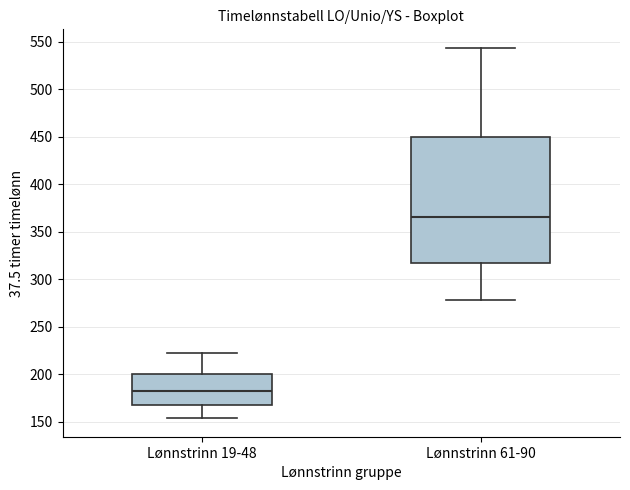

Reading left to right, read every box against the y-axis: the position of its median line, the range the box covers, and the ends of its whiskers. The values are not printed on the chart, so give them approximately, as read against the axis.

Lønnstrinn 19-48: median 185, box 170 to 200, whiskers 155 to 225
Lønnstrinn 61-90: median 365, box 315 to 450, whiskers 280 to 545